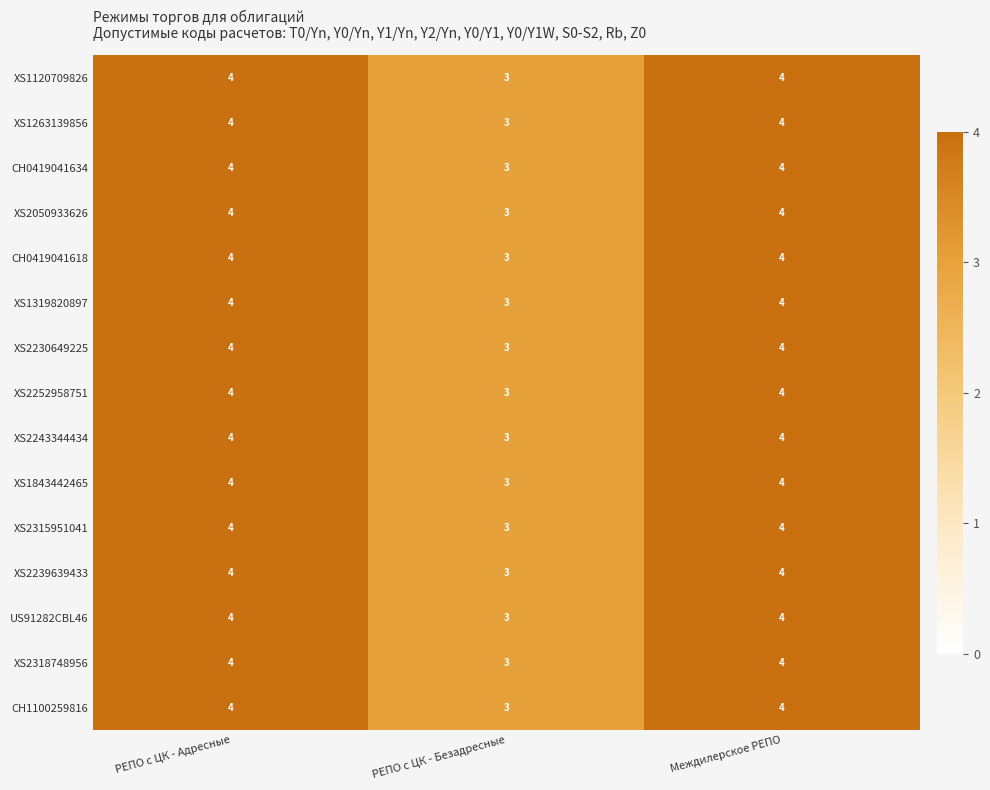

What is the greatest value displayed?

4